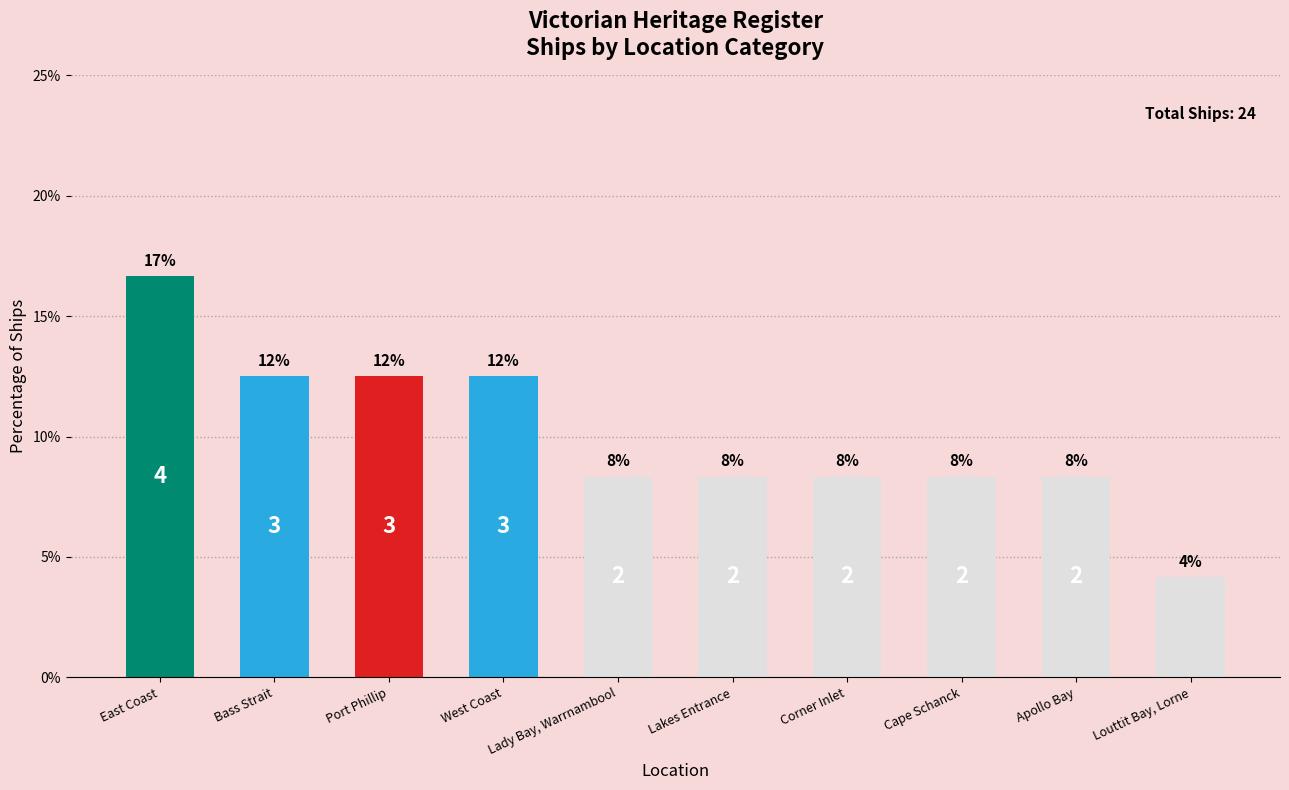

What position from the left is Corner Inlet?

7